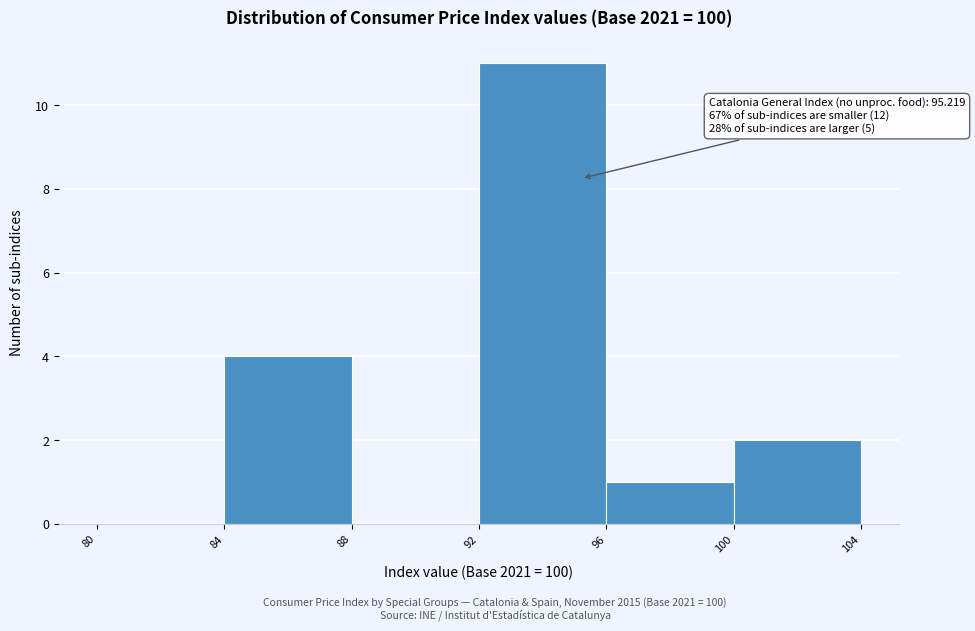

Over which range of the x-axis is the bar tallest?

92 to 96